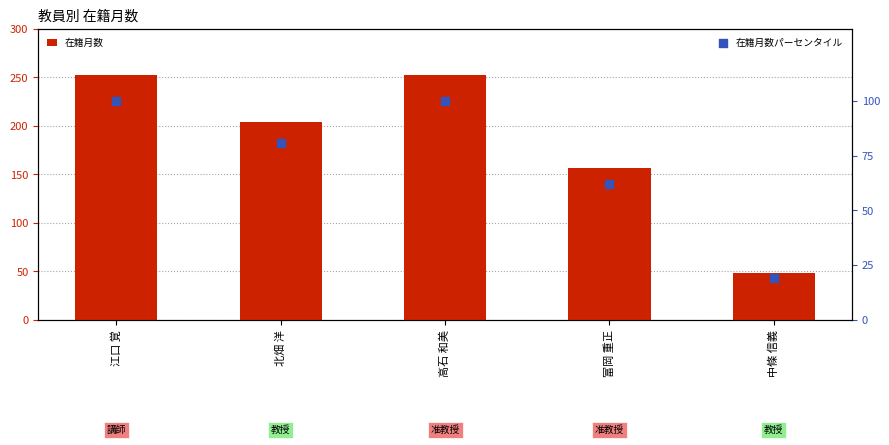

What are all the series names shown in the legend?

在籍月数, 在籍月数パーセンタイル